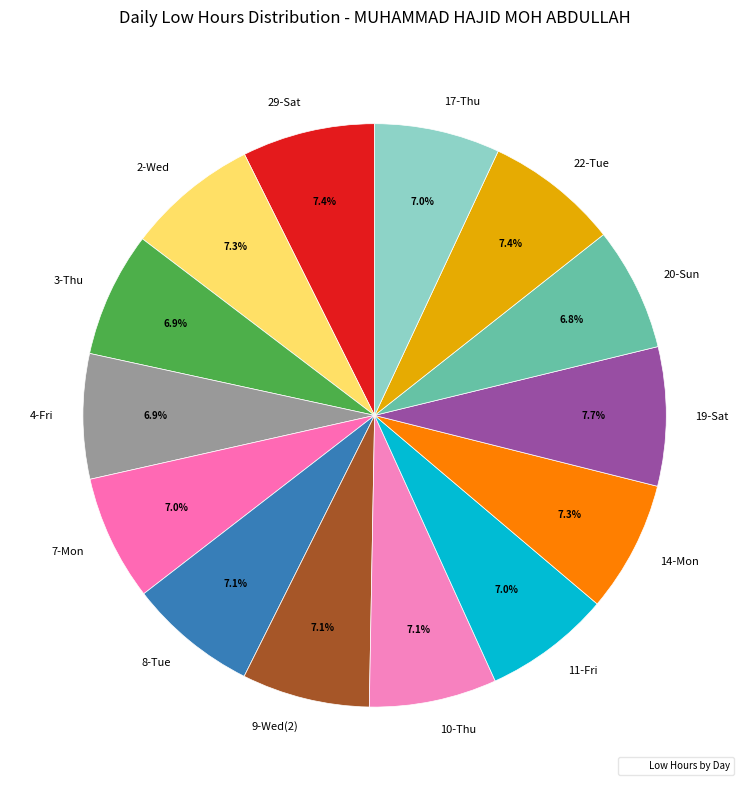

What percentage is the 9-Wed(2) slice, to the nearest percent?

7%